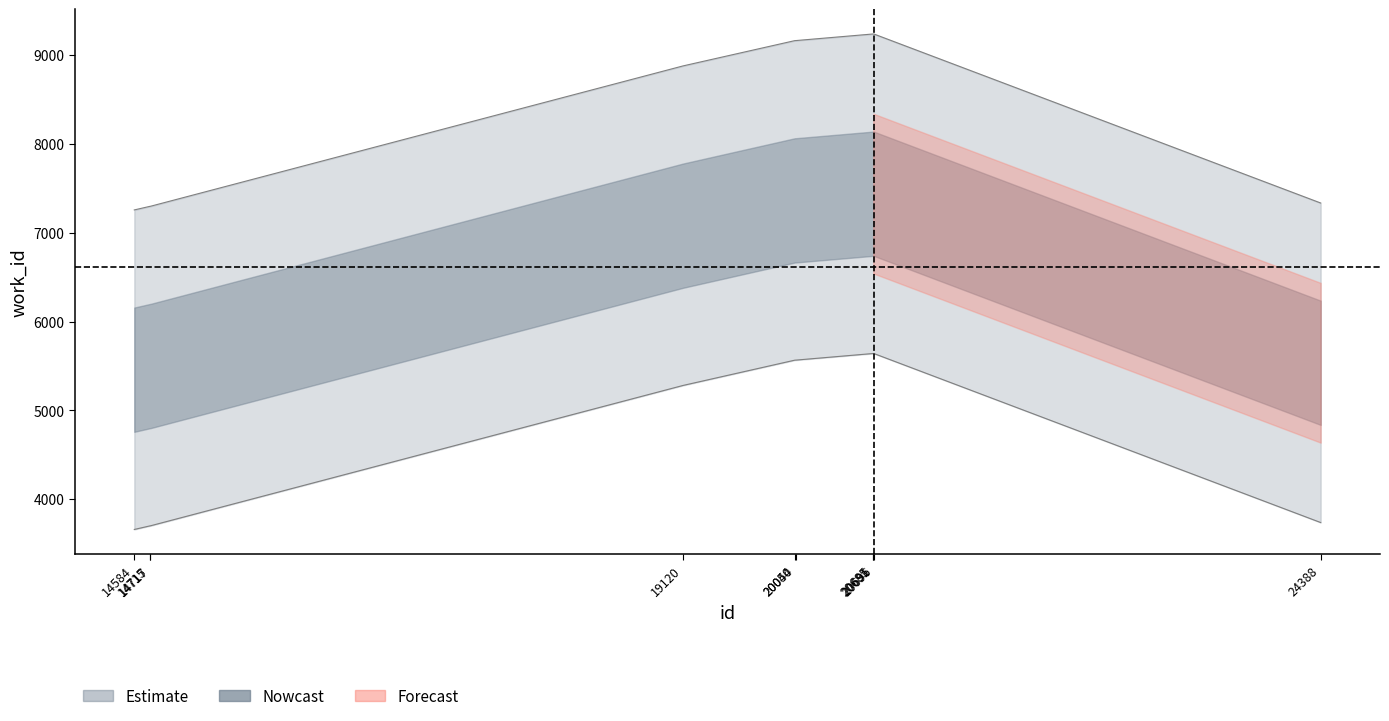

Reading left to right, transcribe all the data shown in this chart.

7257	7298	7298	8880	9165	9165	9239	9239	9239	7335